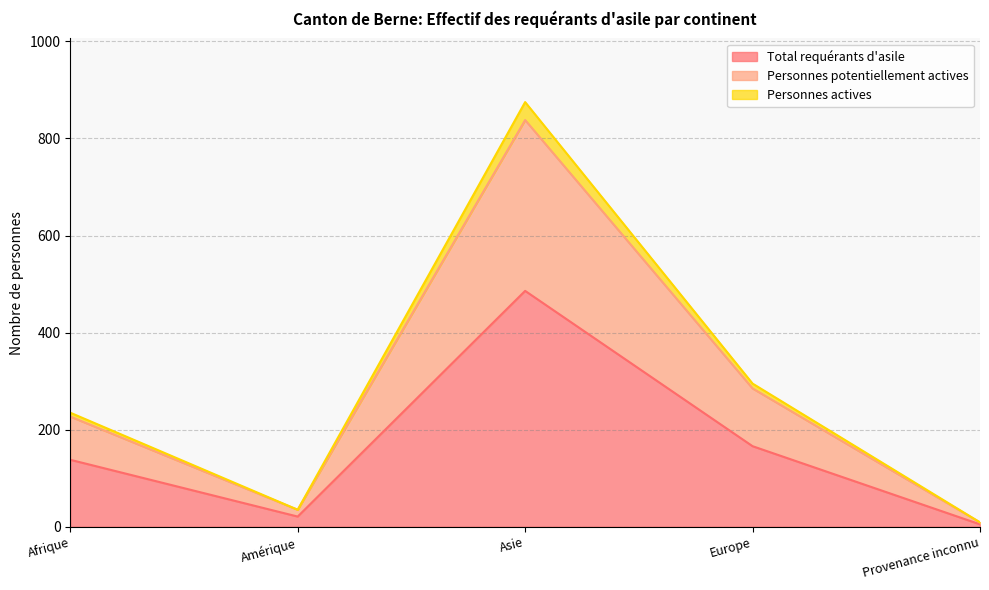

Does the chart display data point markers on the line(s)?

No